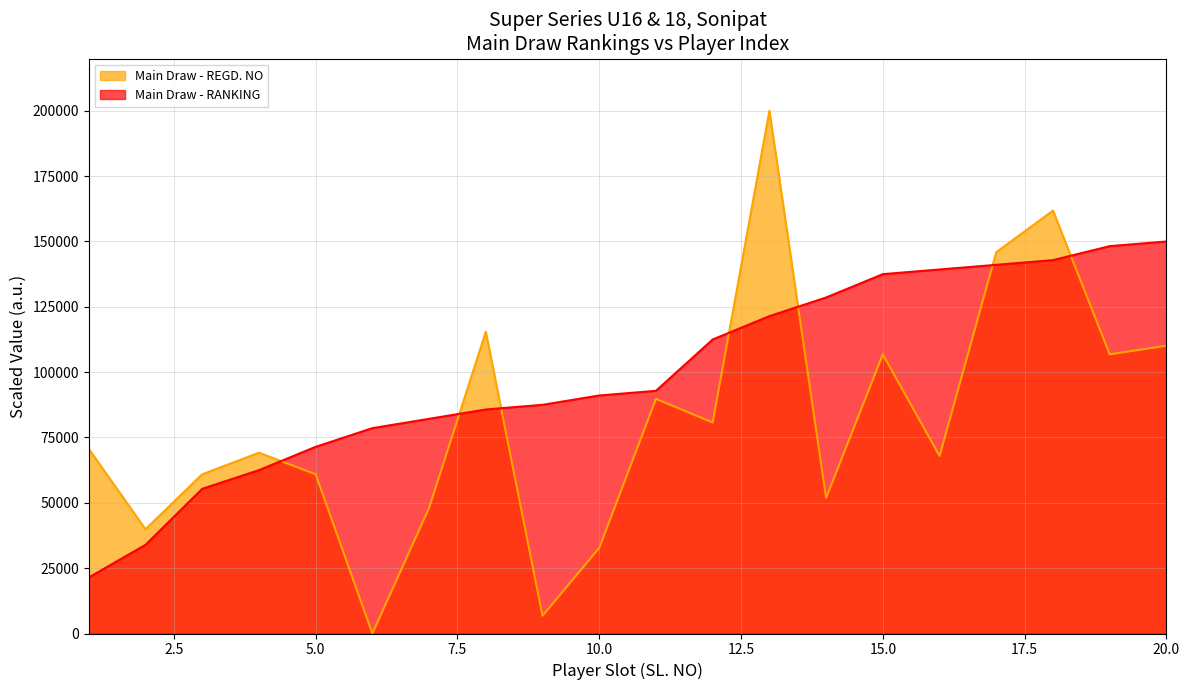

What is the difference between the maximum and minimum values in the Main Draw - RANKING series?

128571.4